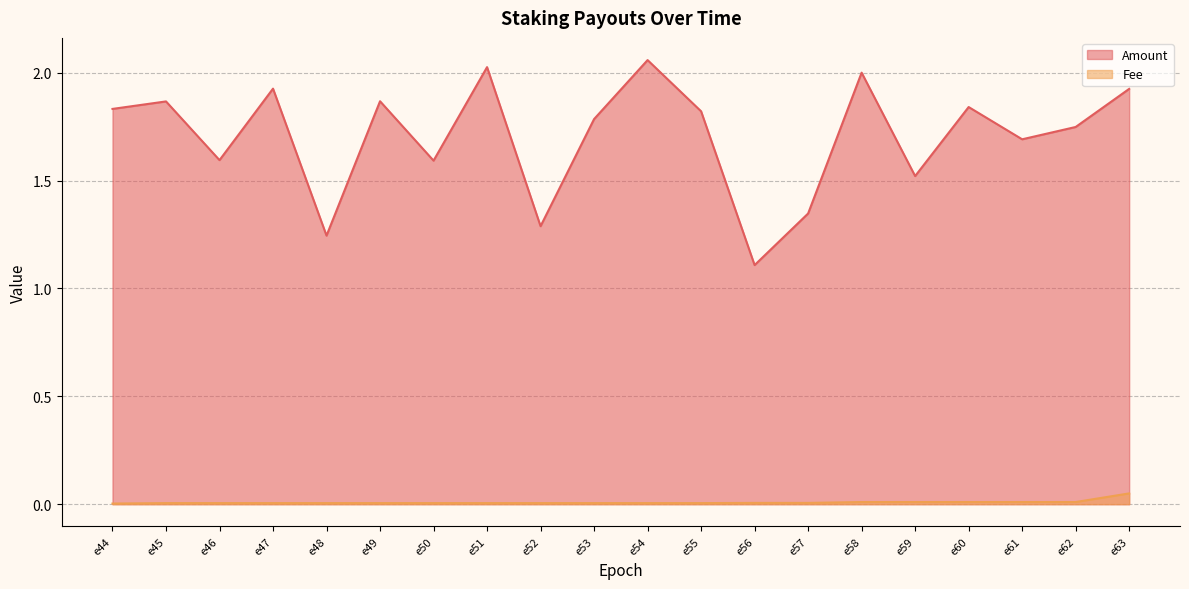

What is the lowest value of the Amount series?

1.1